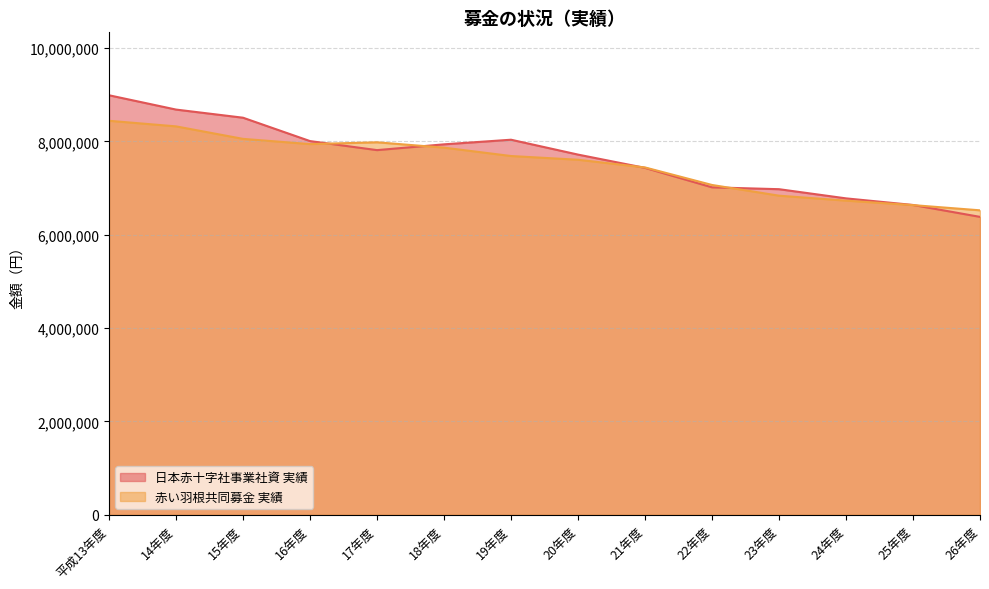

True or false: 日本赤十字社事業社資 実績 and 赤い羽根共同募金 実績 cross at least once.

True